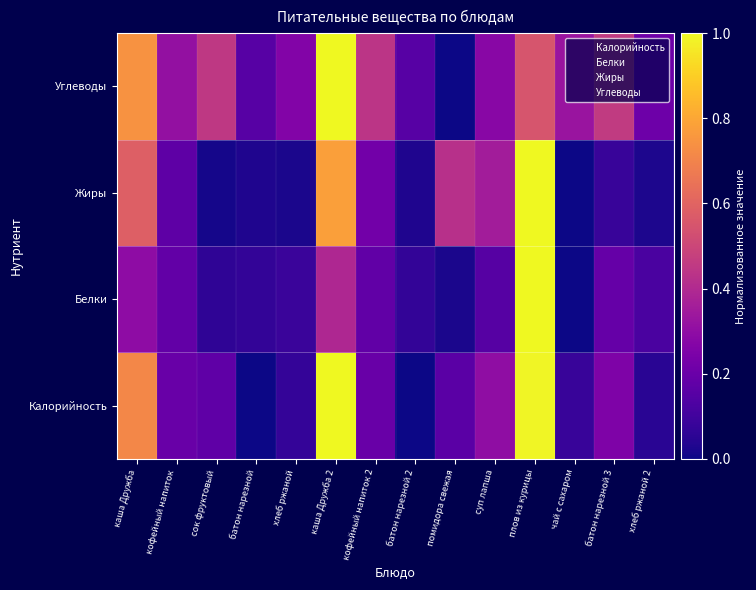

Which series has the widest spread of values?

Калорийность